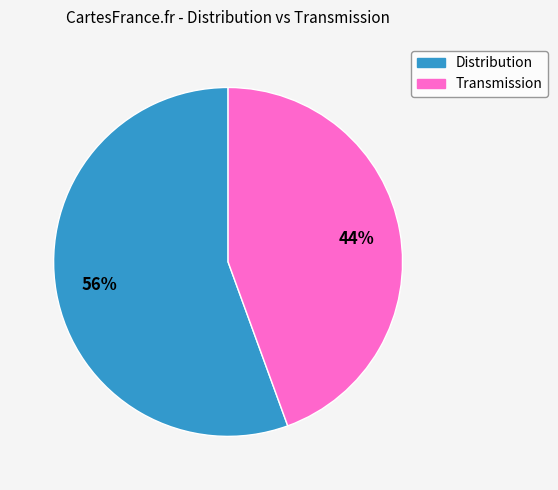

Do Transmission and Distribution together represent more than half of the pie?

Yes